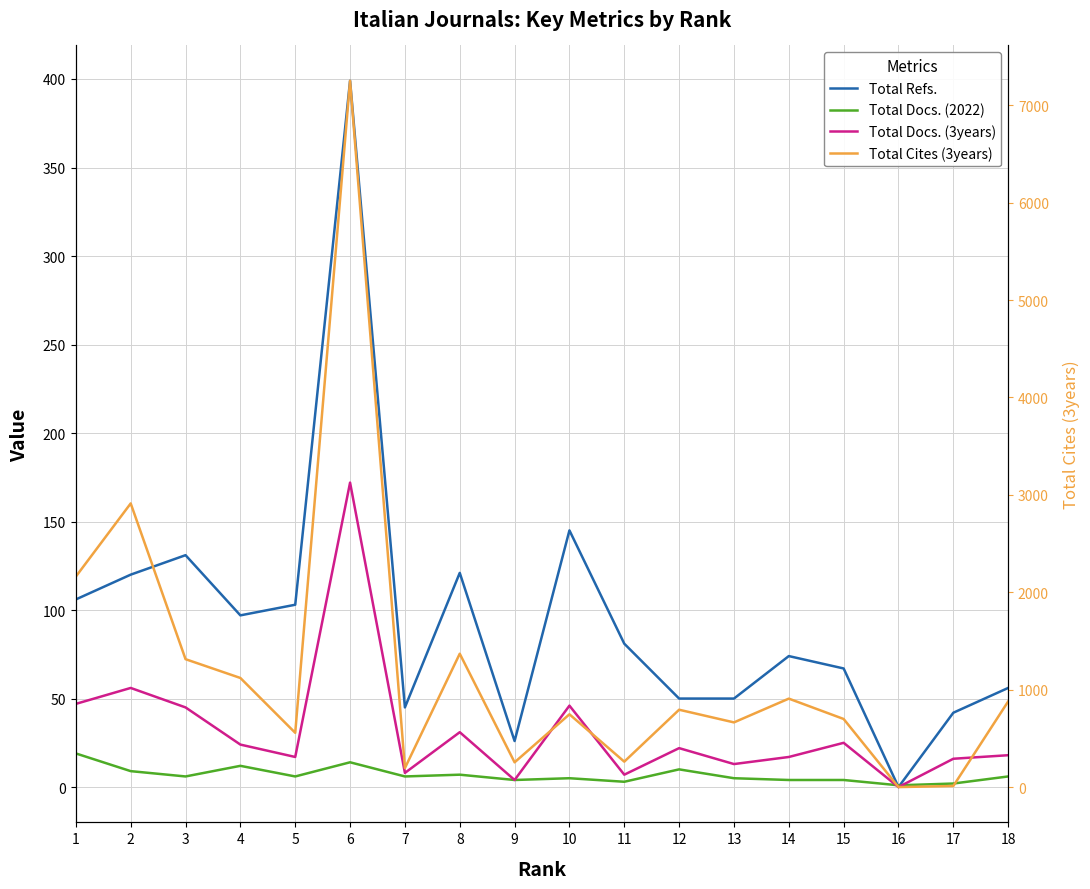

At 1, list the series in order from largest to smallest.

Total Cites (3years), Total Refs., Total Docs. (3years), Total Docs. (2022)